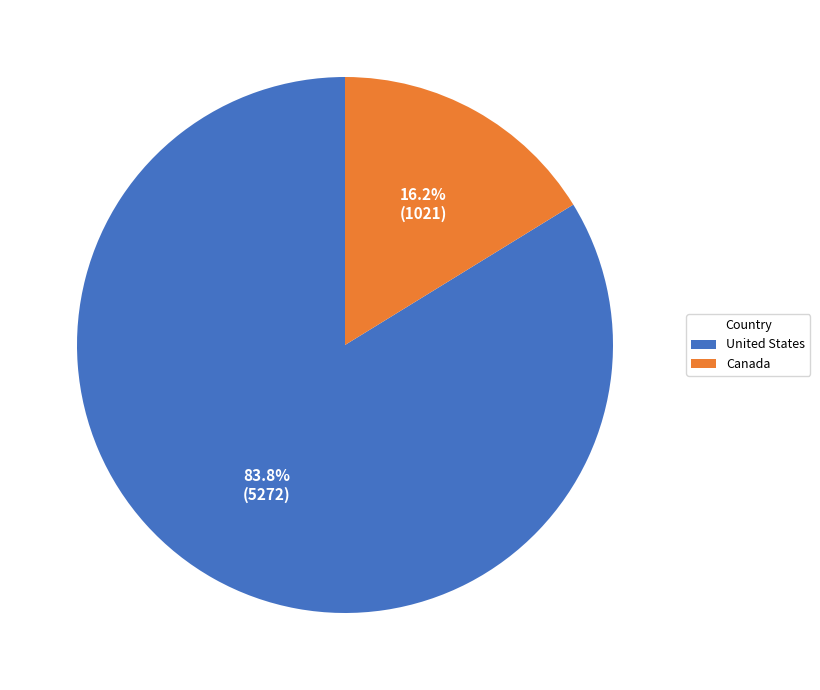

What is the majority slice?

United States